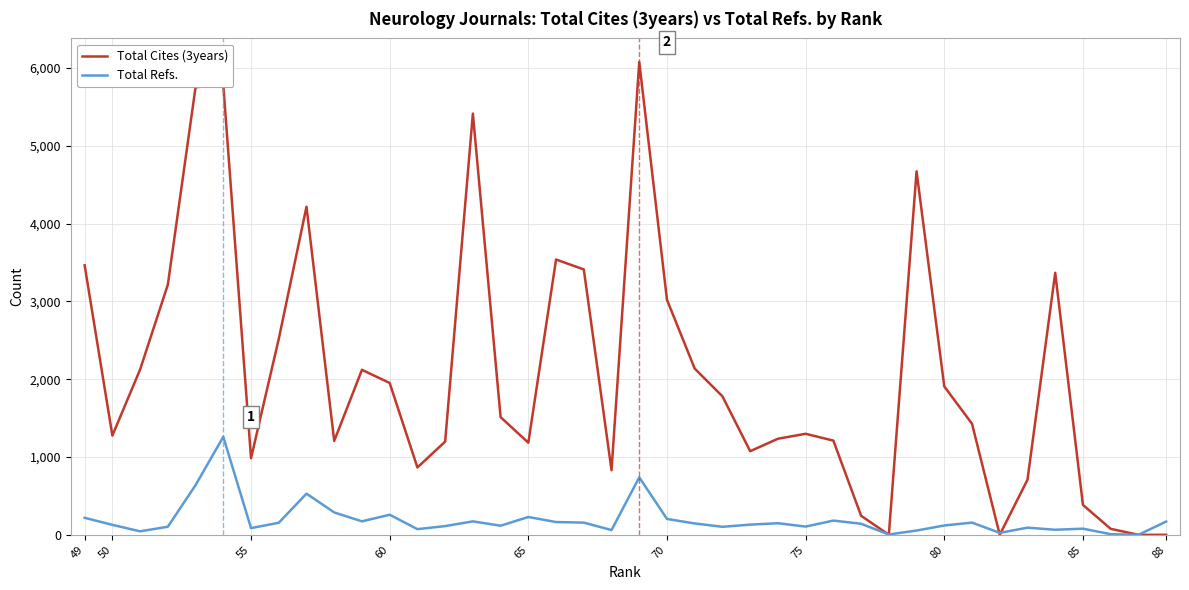

Rank the series by their maximum value, from lowest to highest.

Total Refs., Total Cites (3years)